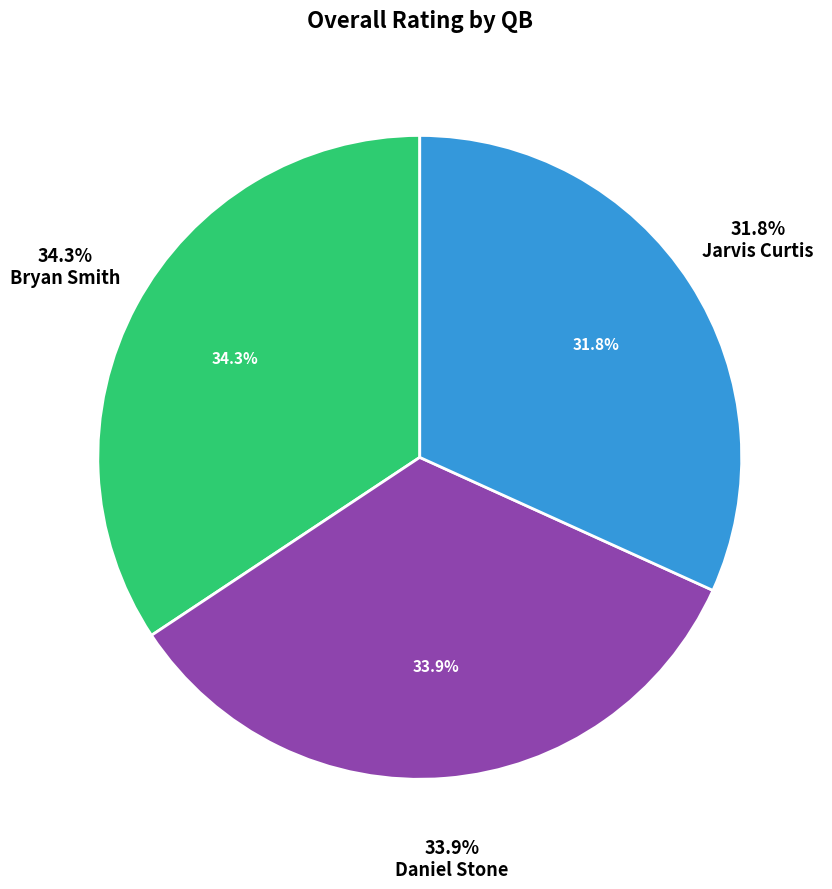

What is the ratio of the value at Bryan Smith to the value at Jarvis Curtis?

1.1